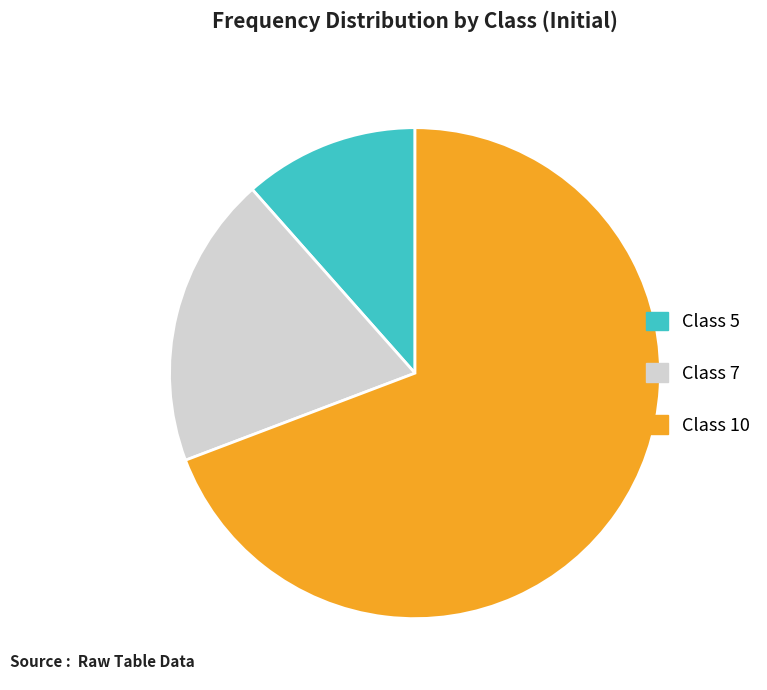

Is it true that Class 5 is 25% of the pie?

False